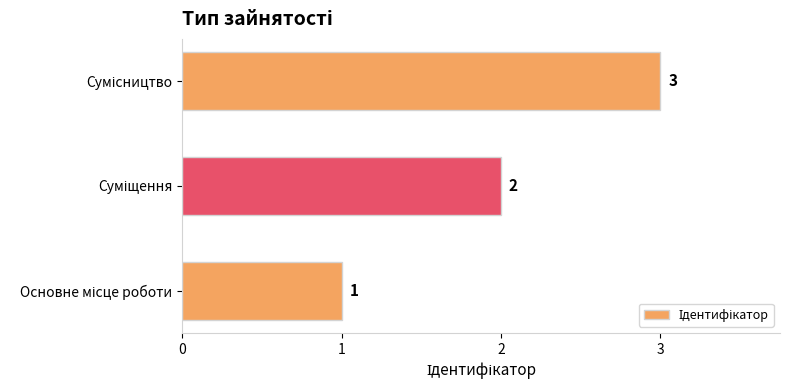

How many values are between 1 and 3?

3